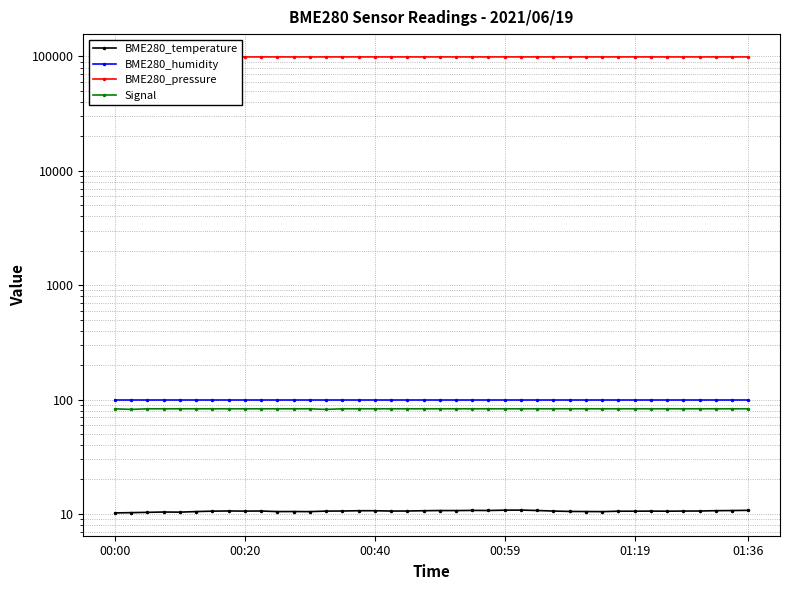

What are all the series names shown in the legend?

BME280_temperature, BME280_humidity, BME280_pressure, Signal